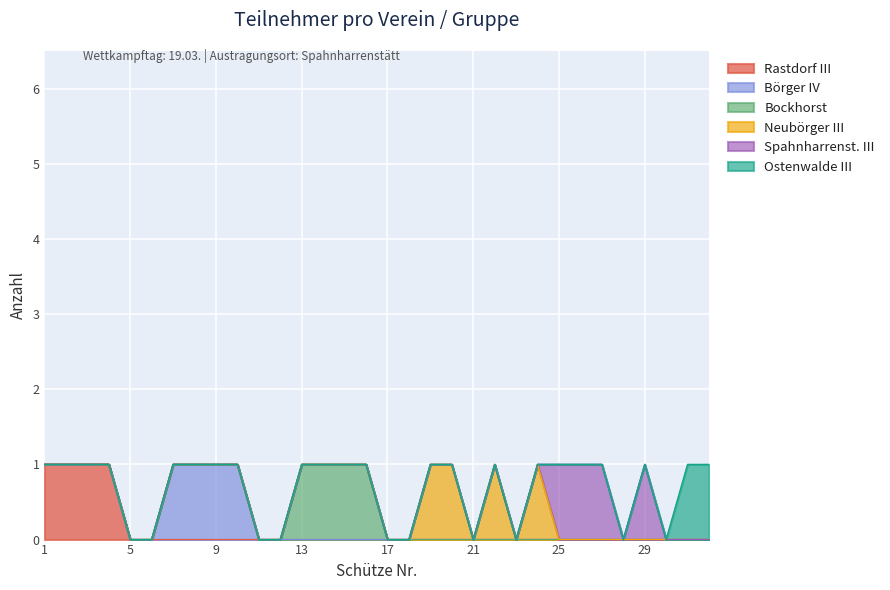

Which label corresponds to the smallest value in the chart?

5